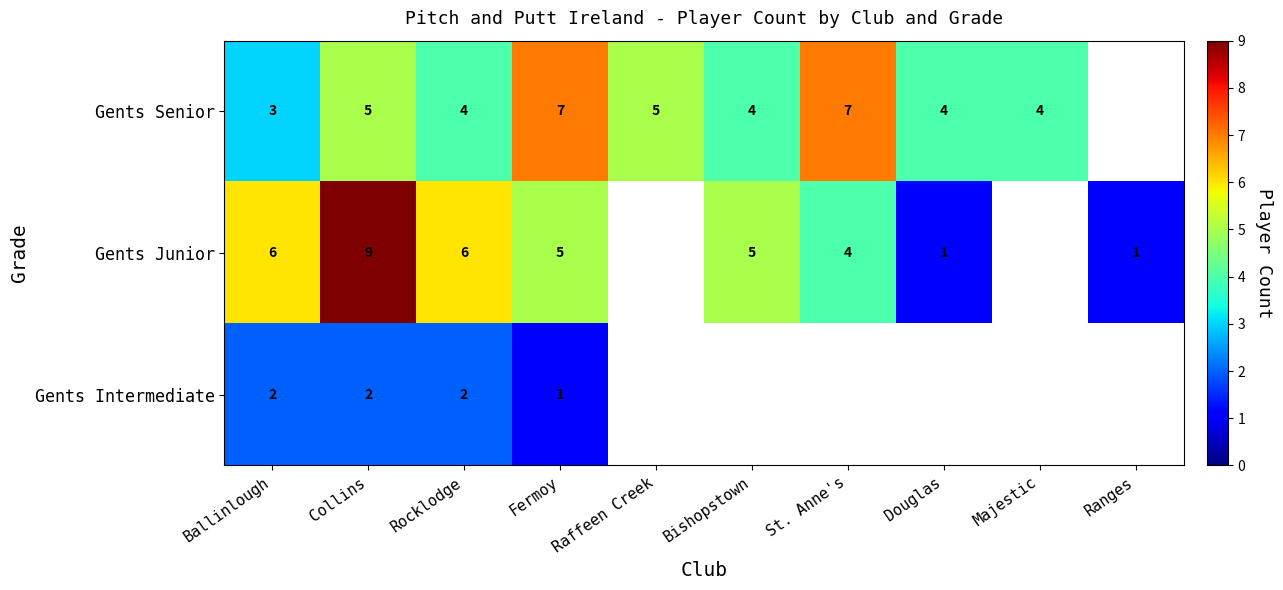

Which label corresponds to the largest value in the chart?

Collins